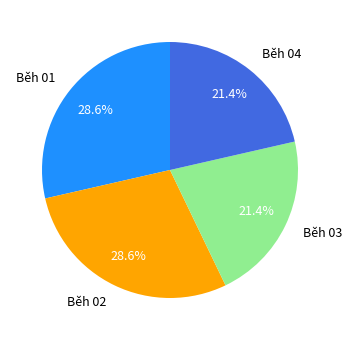

How many slices are in this pie chart?

4